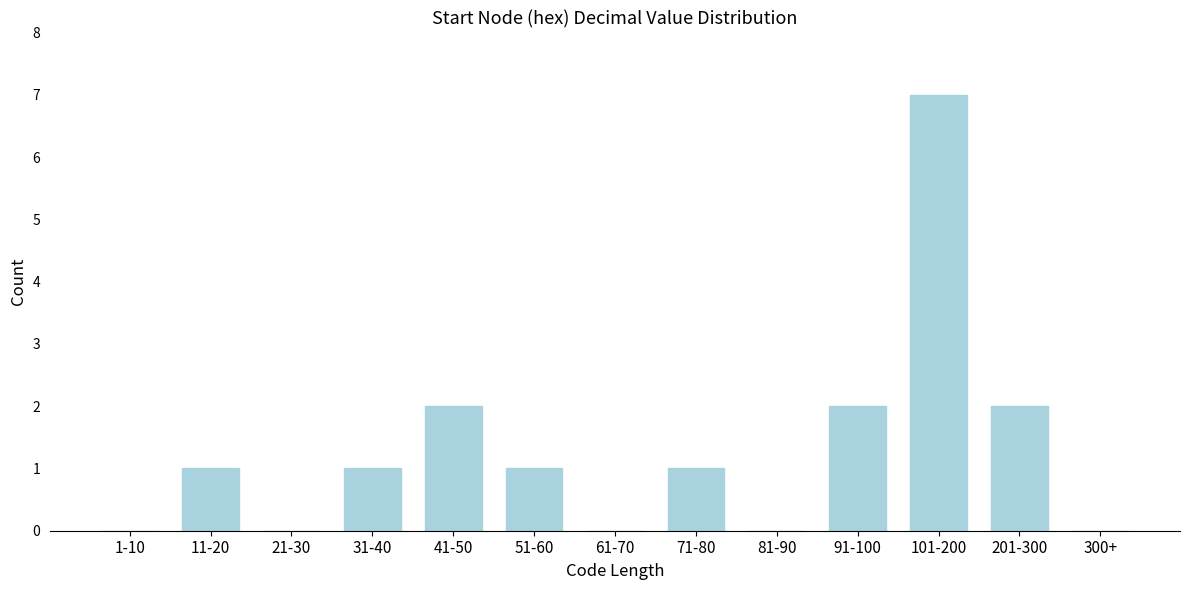

Reading right to left, what are all the values shown in this chart?

300+=0	201-300=2	101-200=7	91-100=2	81-90=0	71-80=1	61-70=0	51-60=1	41-50=2	31-40=1	21-30=0	11-20=1	1-10=0